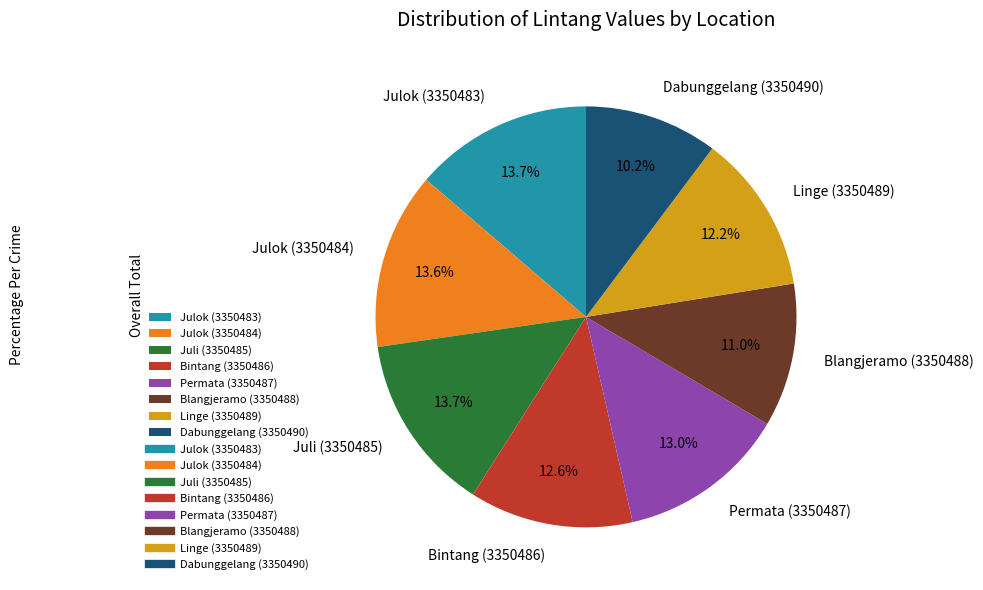

Which category has the smallest portion of the pie?

Dabunggelang (3350490)